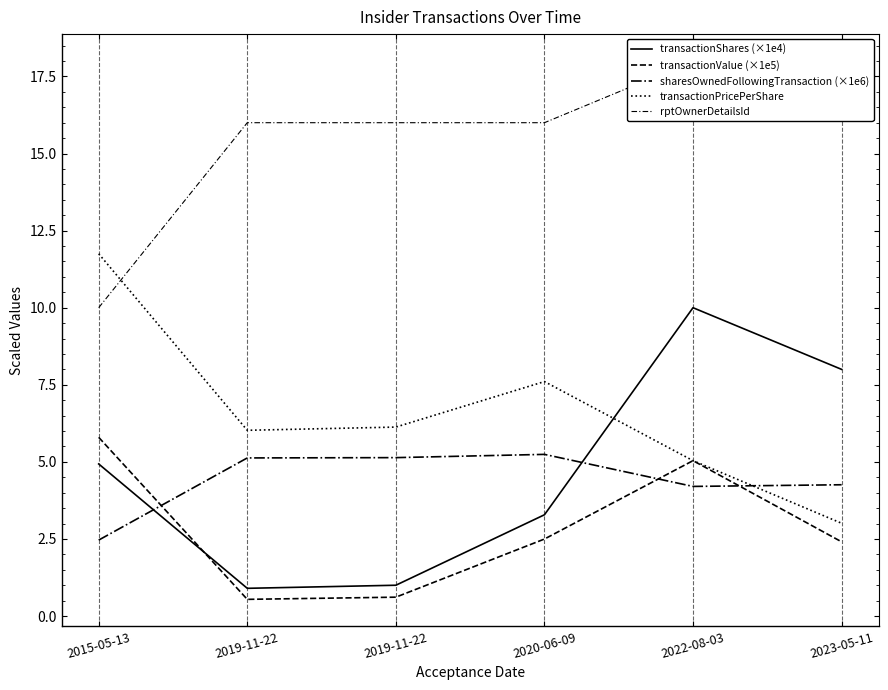

True or false: transactionPricePerShare has more than 1 interior local peaks.

False